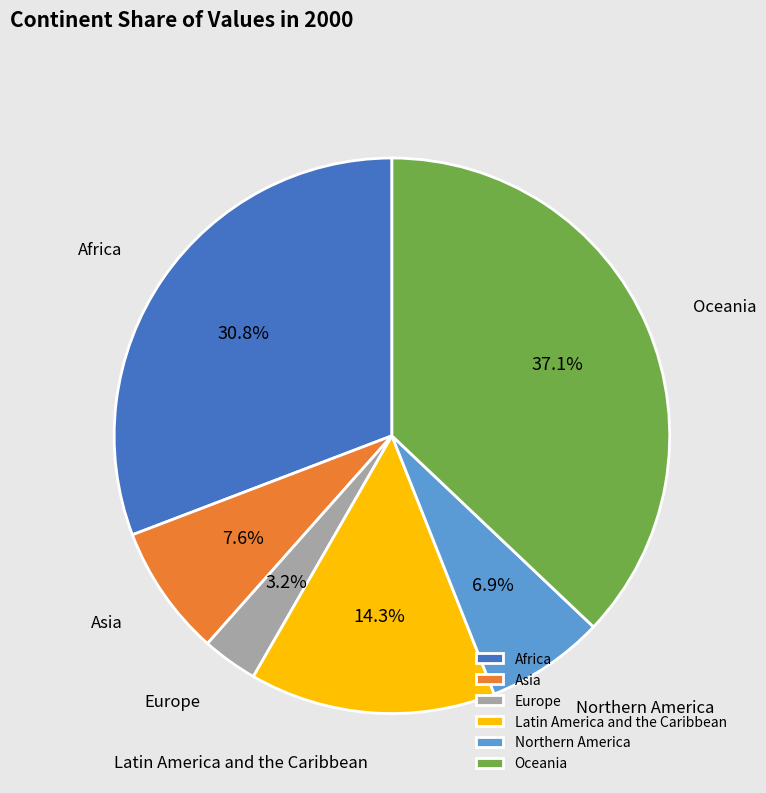

Is there any slice that represents more than half of the pie?

No